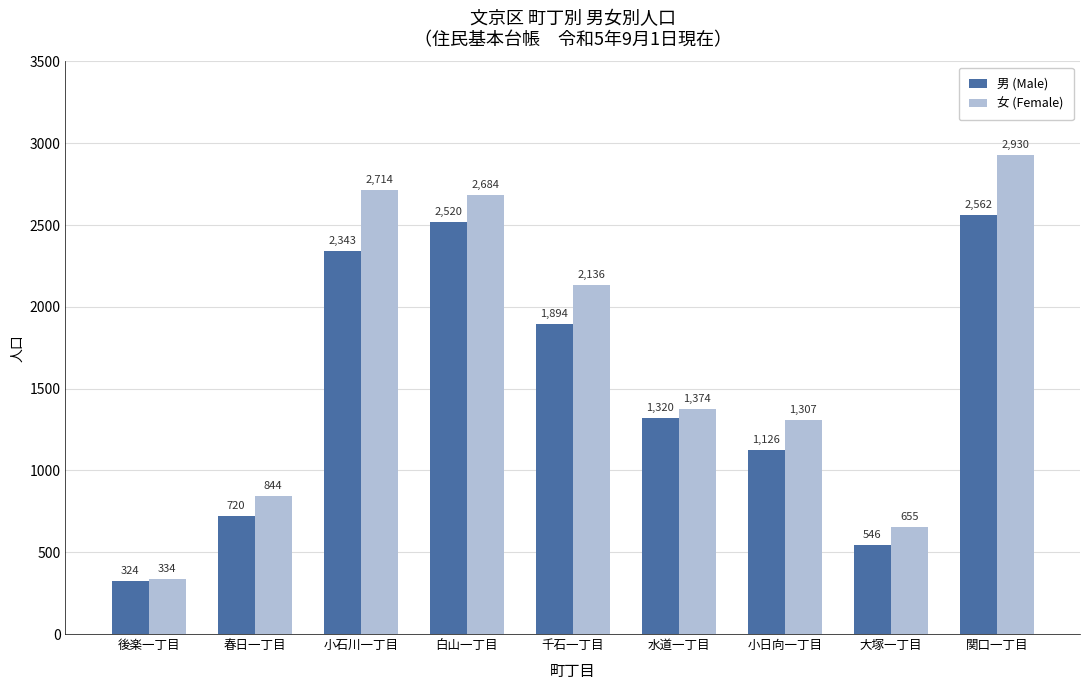

The 男 (Male) series shows 1320 at 水道一丁目. True or false?

True